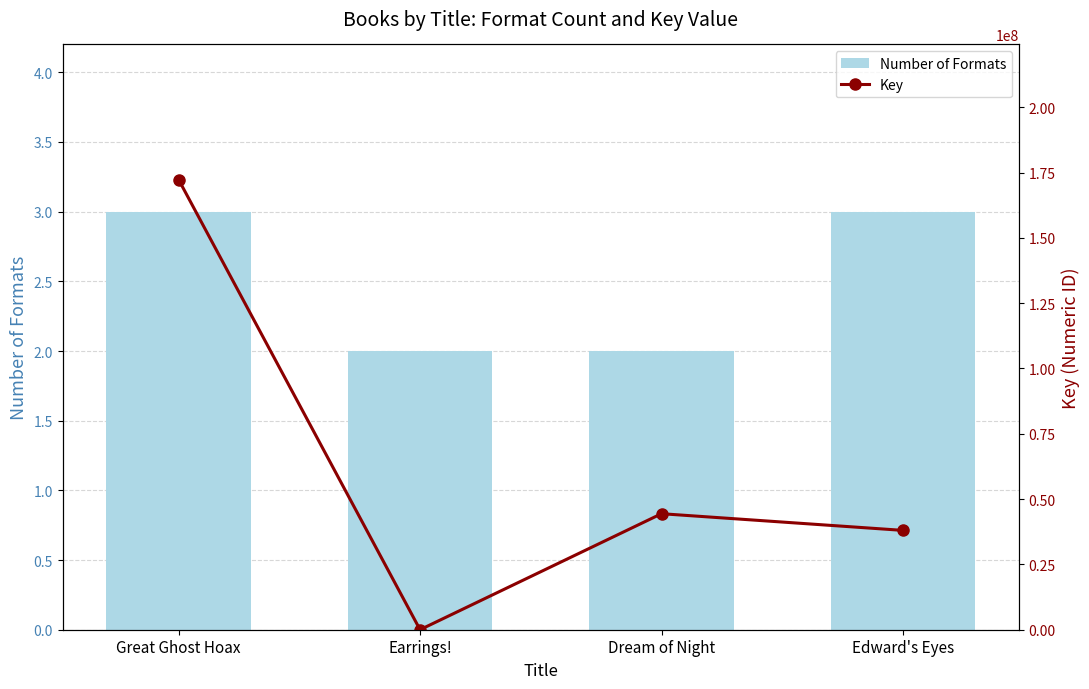

The Number of Formats series shows 3 at Earrings!. True or false?

False